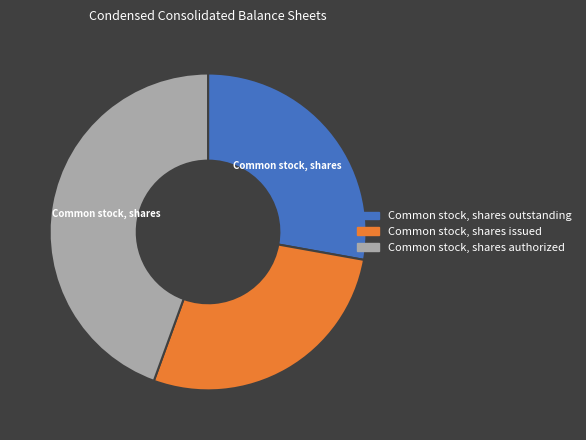

Does Common stock, shares outstanding represent more than half of the total?

No